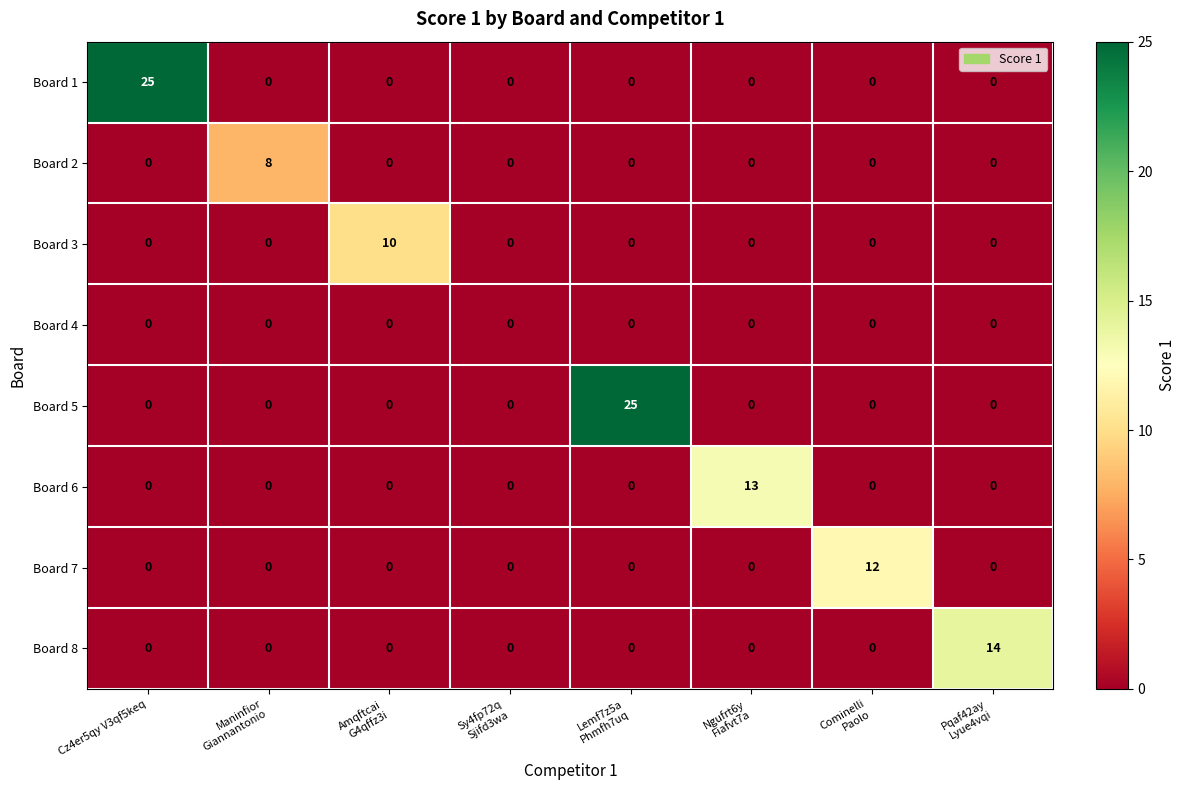

Between Amqftcai
G4qffz3i and Sy4fp72q
Sjifd3wa, which series saw the biggest shift?

Board 3